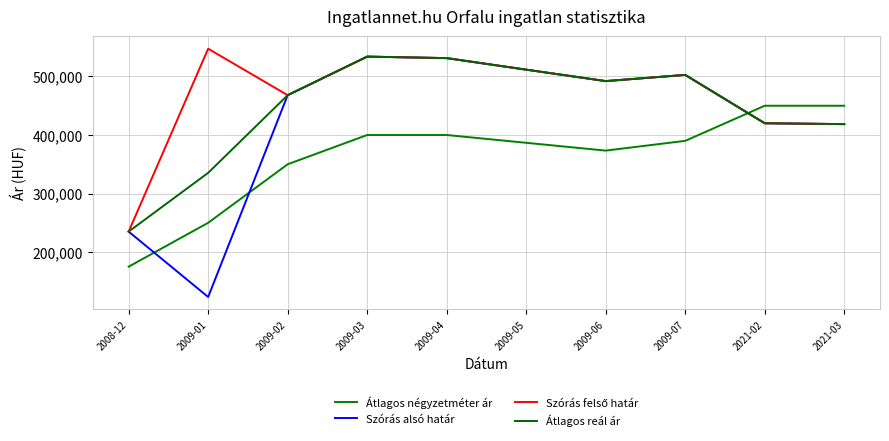

What is the average value of the Átlagos négyzetméter ár series?

362500